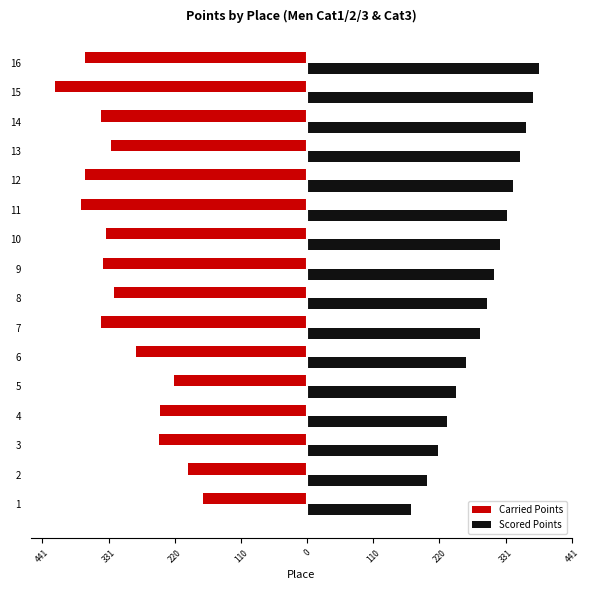

Are the bars horizontal?

Yes